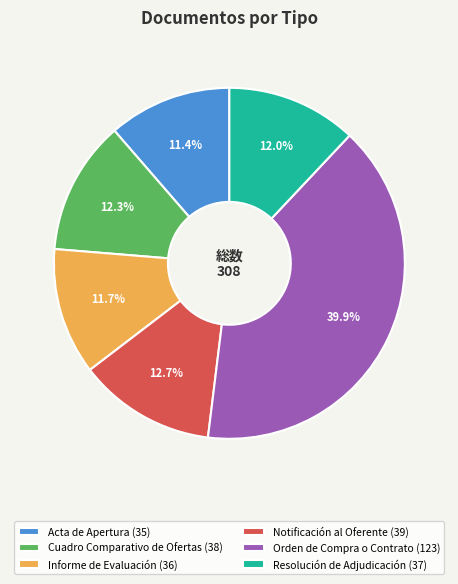

Does any single category account for the majority?

No